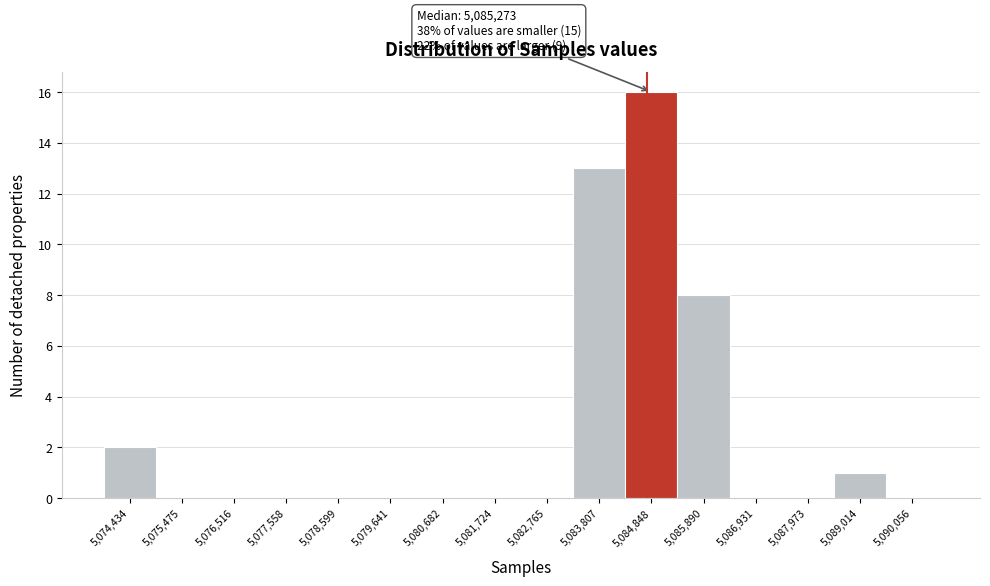

Reading right to left, transcribe all the data shown in this chart.

5,090,056=0	5,089,014=1	5,087,973=0	5,086,931=0	5,085,890=8	5,084,848=16	5,083,807=13	5,082,765=0	5,081,724=0	5,080,682=0	5,079,641=0	5,078,599=0	5,077,558=0	5,076,516=0	5,075,475=0	5,074,434=2